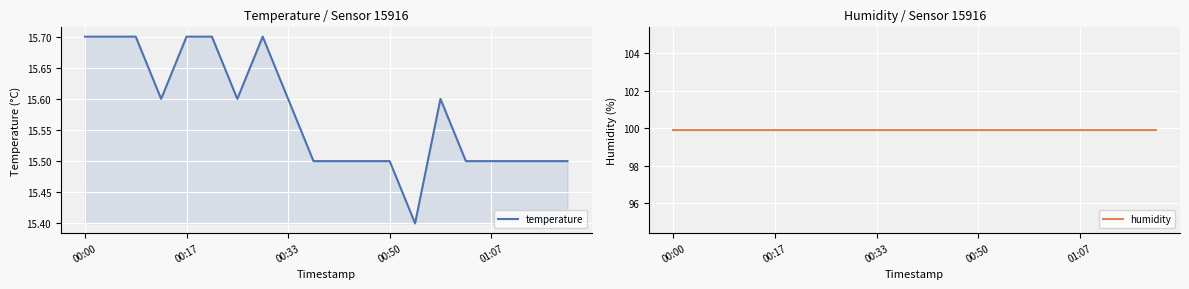

What is the average value of the temperature series?

15.6